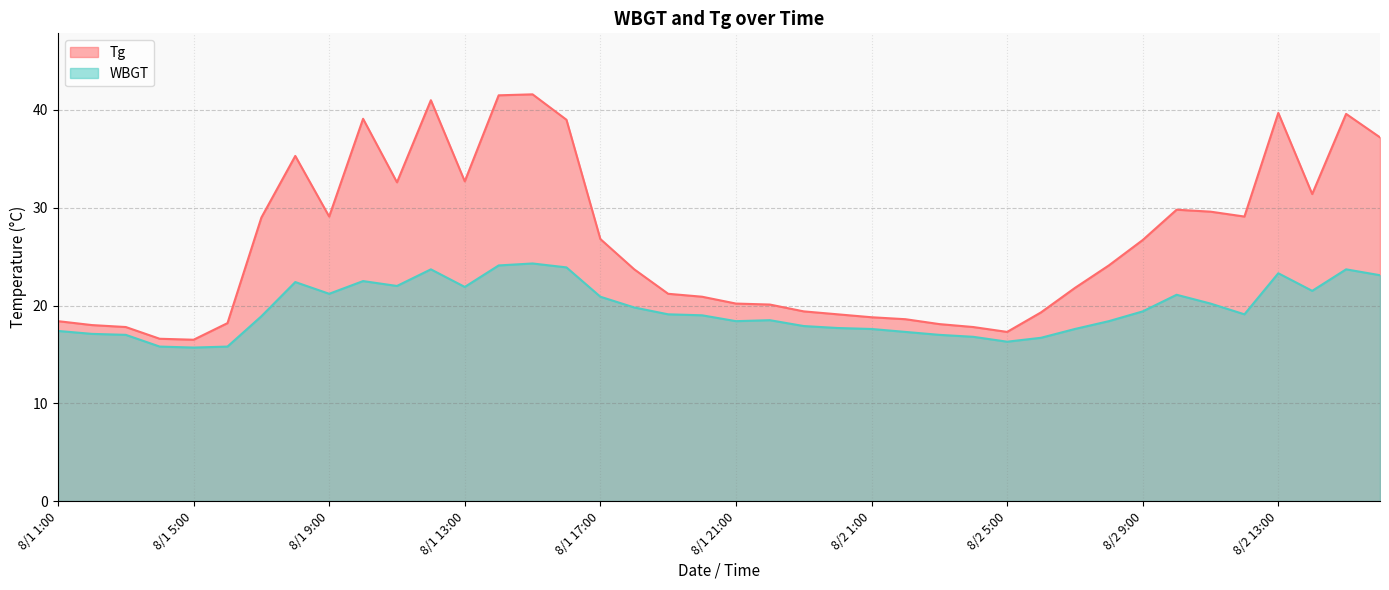

What is the approximate value of WBGT at 8/1 18:00?

19.8